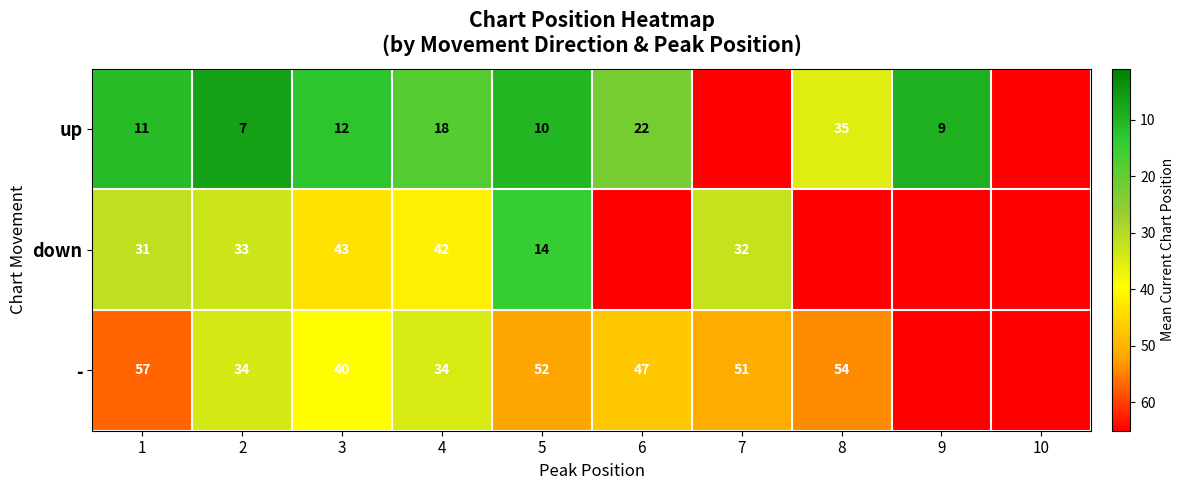

Is the value of down at 7 greater than the value of - at 5?

No